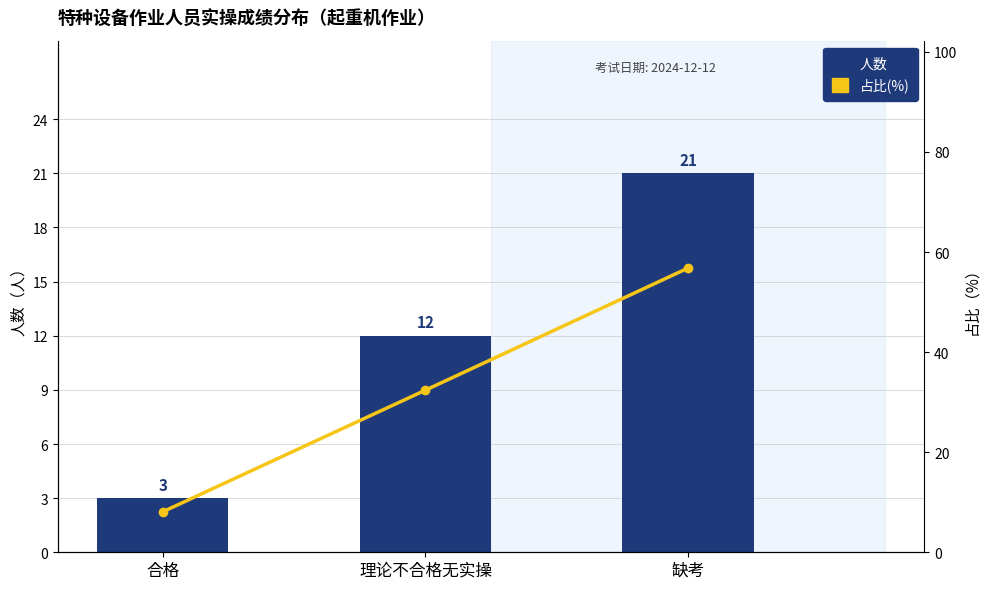

Reading right to left, list all the values displayed in this chart.

人数: 21.0	12.0	3.0
占比(%): 56.8	32.4	8.1